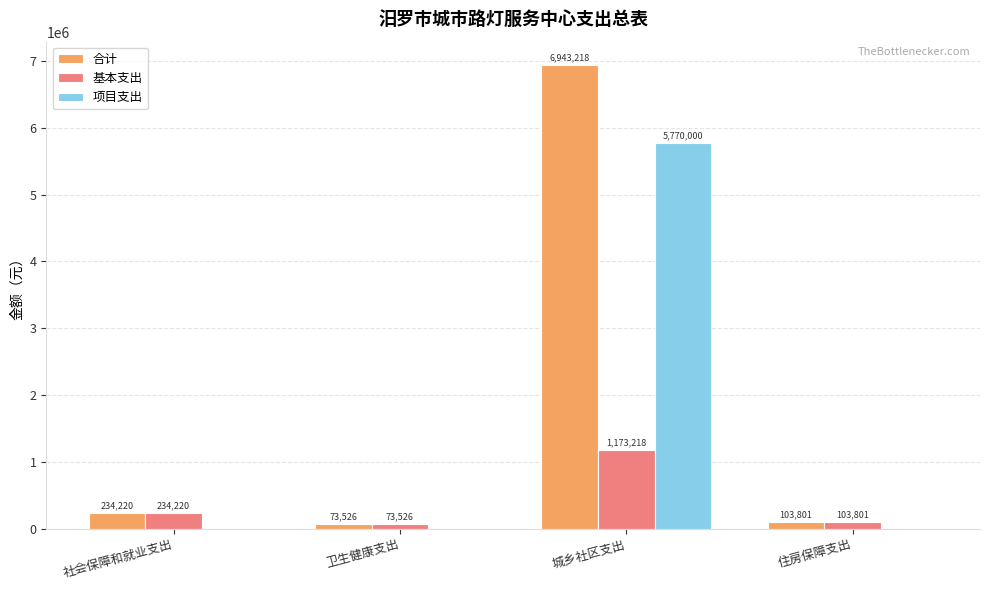

Which series has the largest total across all categories?

合计